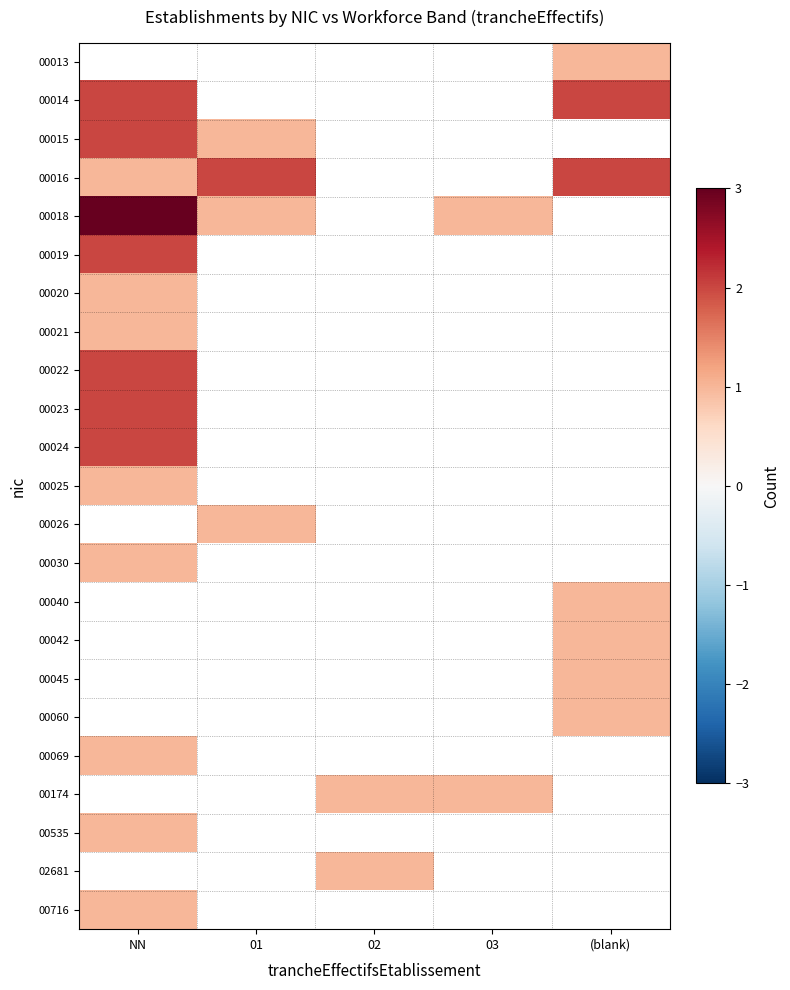

What is the difference between the 00018 values at NN and 01?

2.0